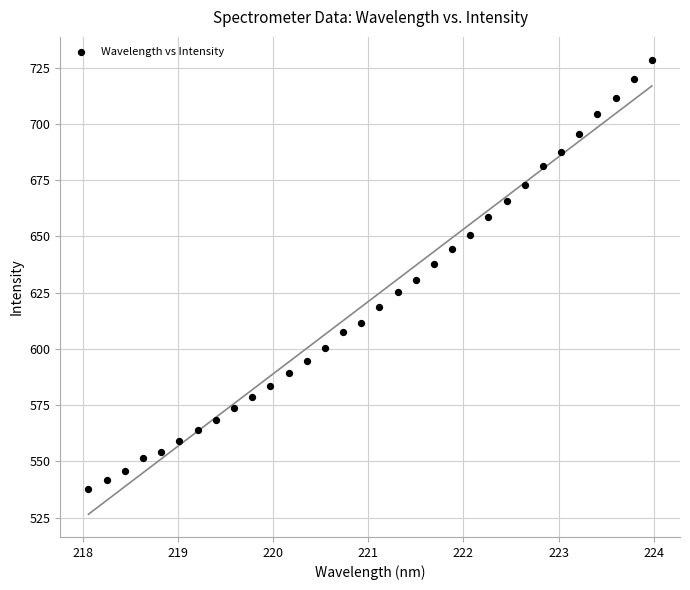

What is the range of Y values (max minus min)?

190.8